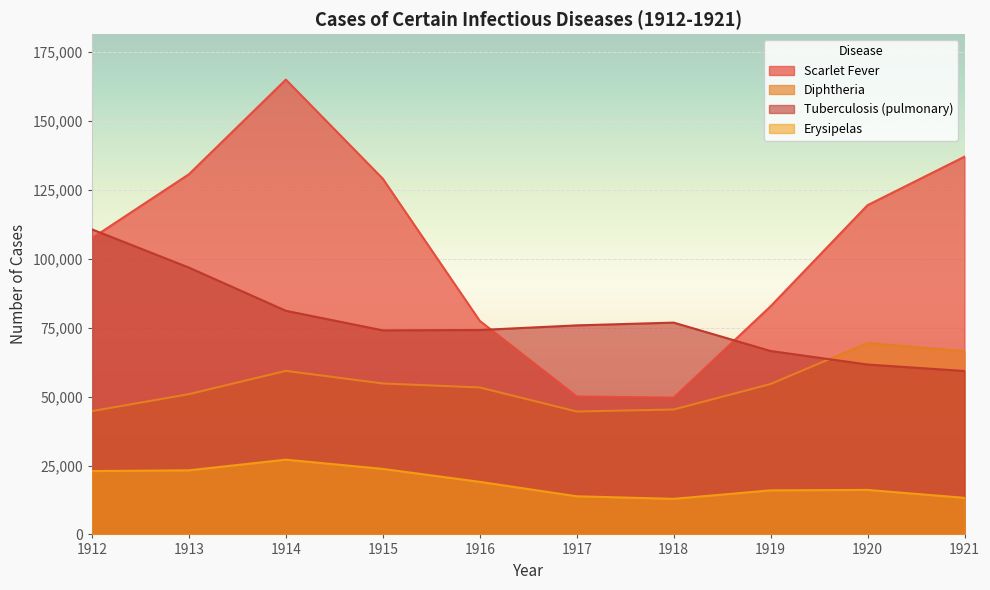

Is the value of Erysipelas at 1915 greater than the value of Tuberculosis (pulmonary) at 1921?

No